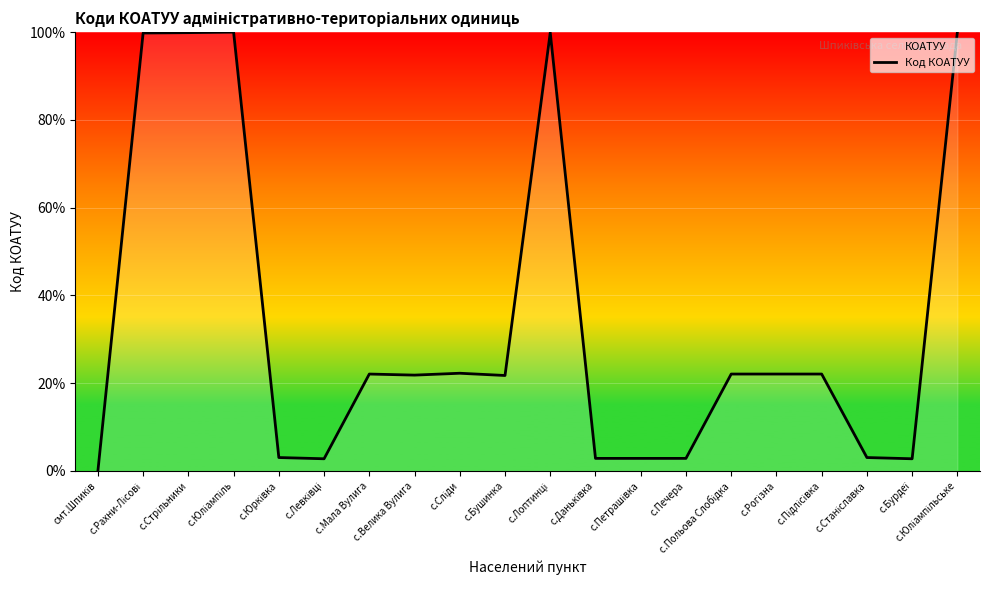

How many positive values are there?

19